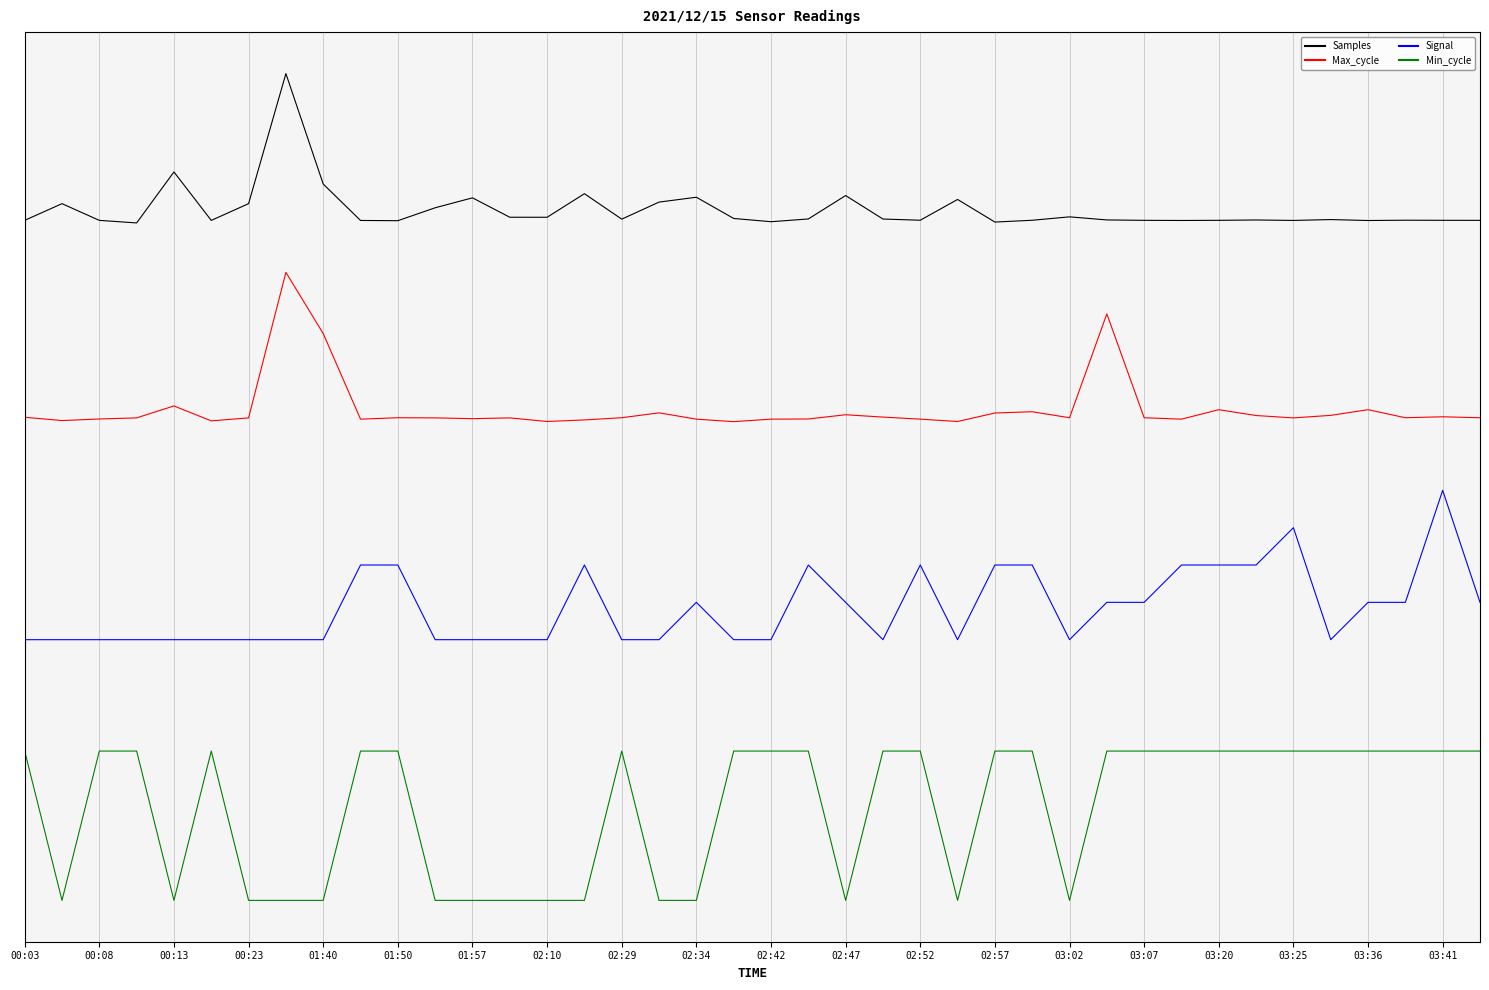

Is this an area chart (filled region under the line)?

No